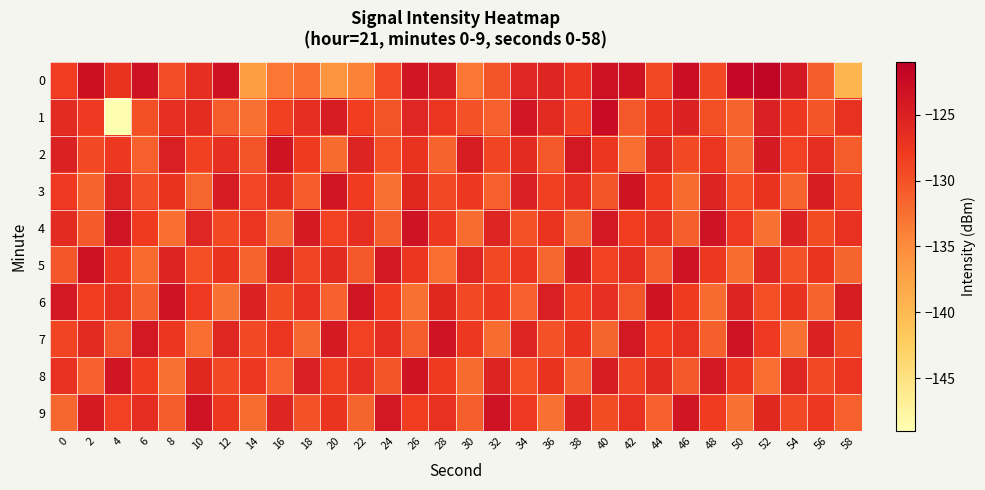

At which category is the sum across all series the highest?

40